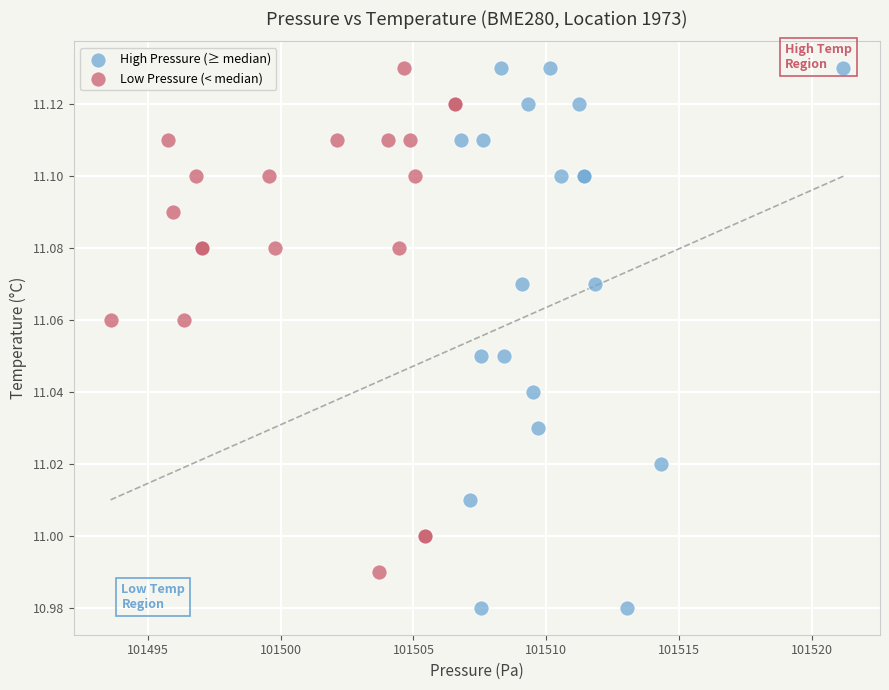

What are all the series names shown in the legend?

High Pressure (≥ median), Low Pressure (< median)